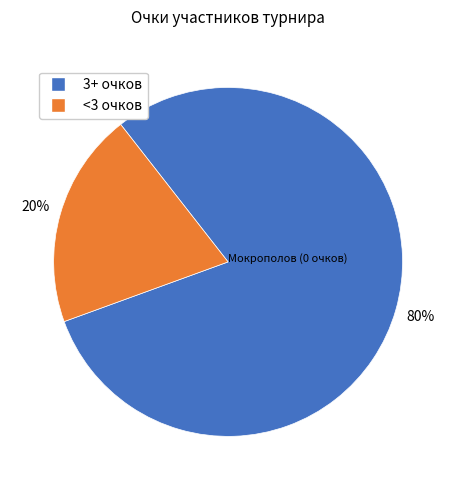

How many slices are in this pie chart?

2